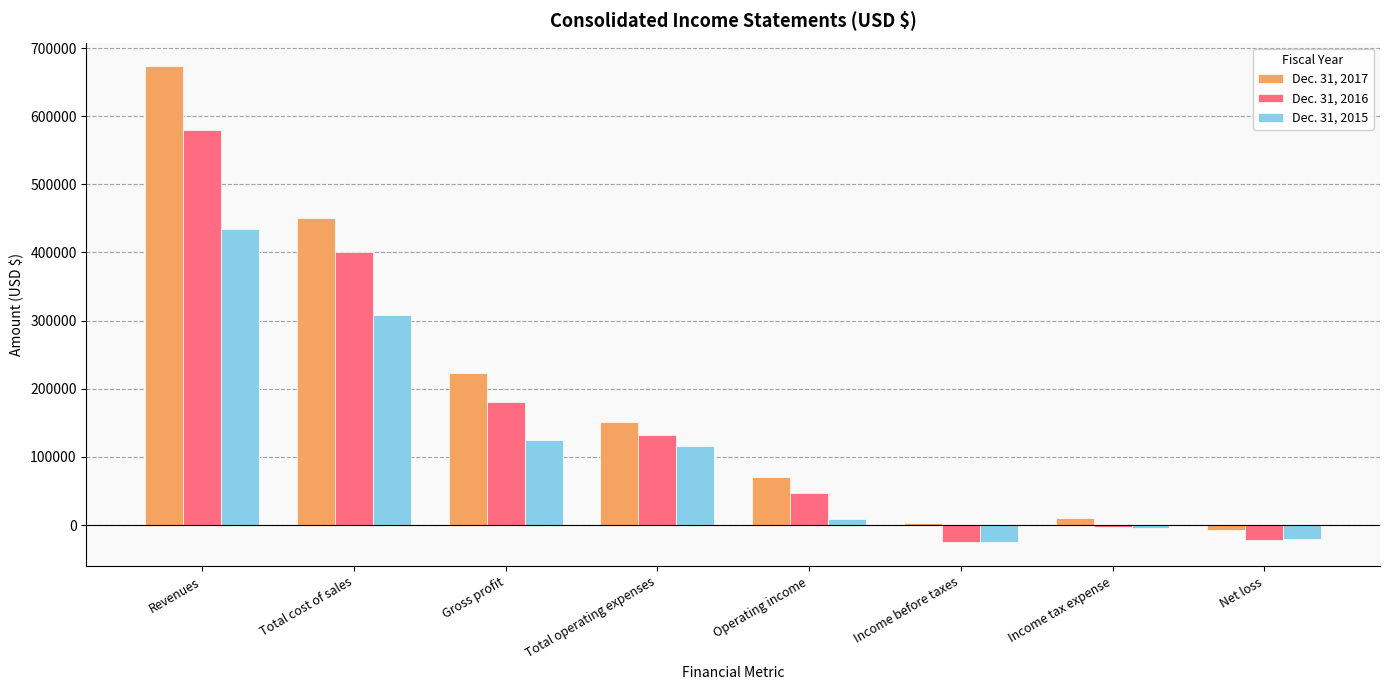

How many bars are there in each group?

3